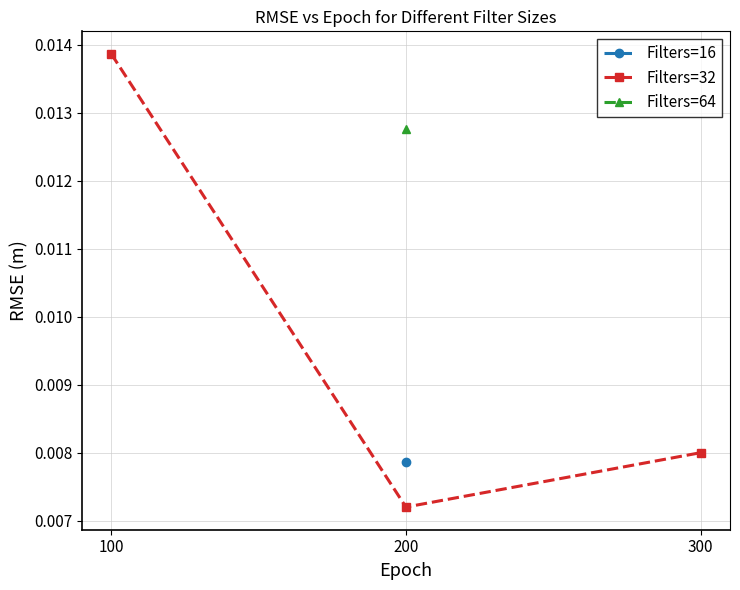

At which label does Filters=32 reach its peak?

100